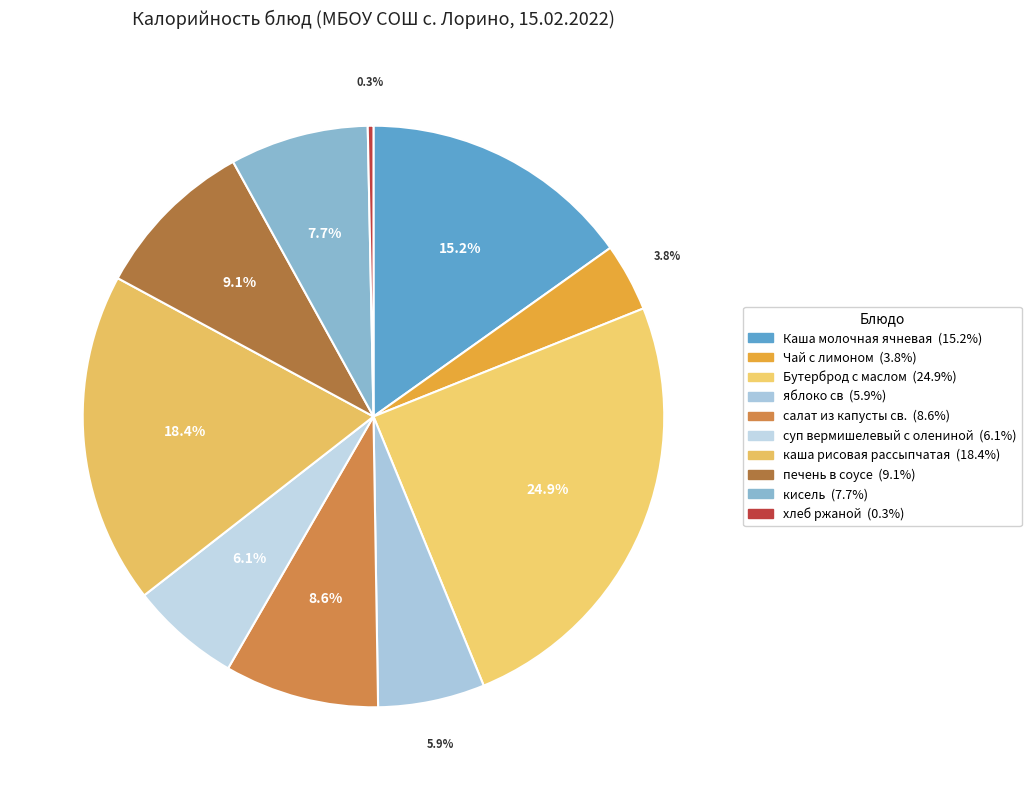

Is the sum of Каша молочная ячневая and каша рисовая рассыпчатая greater than half?

No